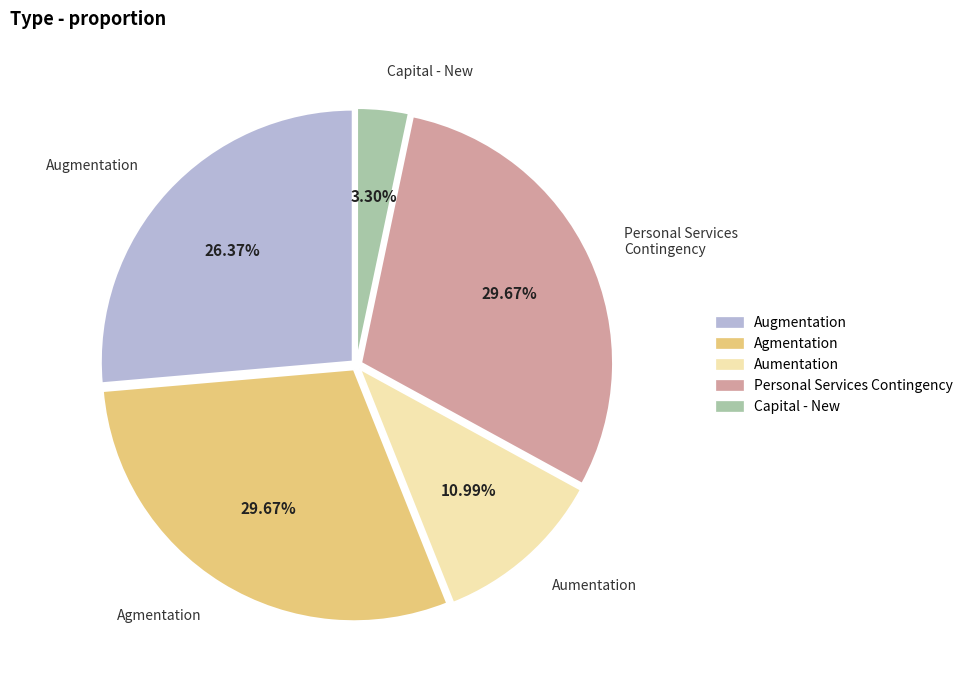

Is it true that Capital - New is 12% of the pie?

False